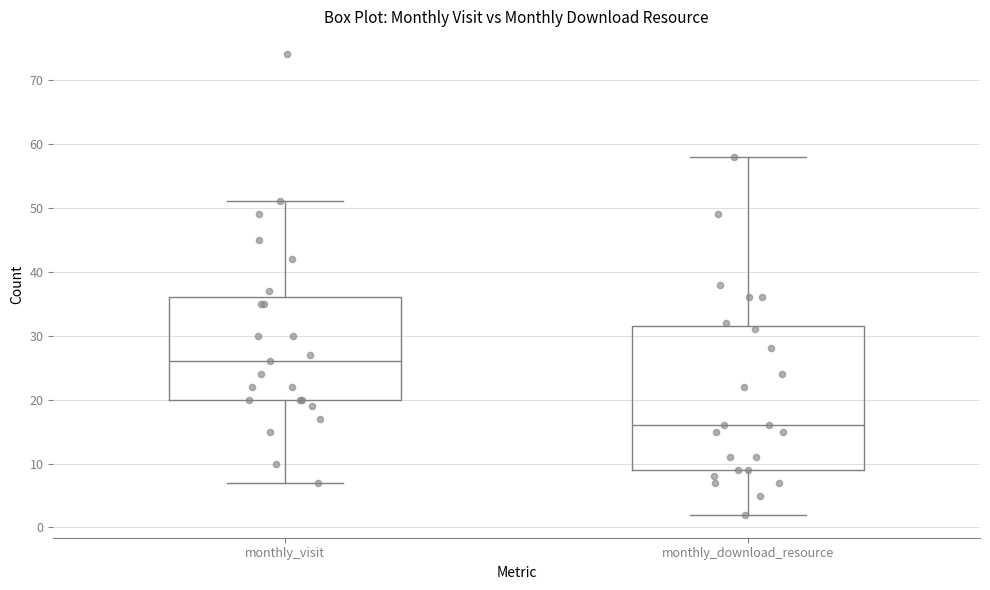

Reading left to right, read every box against the y-axis: the position of its median line, the range the box covers, and the ends of its whiskers. The values are not printed on the chart, so give them approximately, as read against the axis.

monthly_visit: median 26, box 20 to 36, whiskers 7 to 51
monthly_download_resource: median 16, box 9 to 32, whiskers 2 to 58